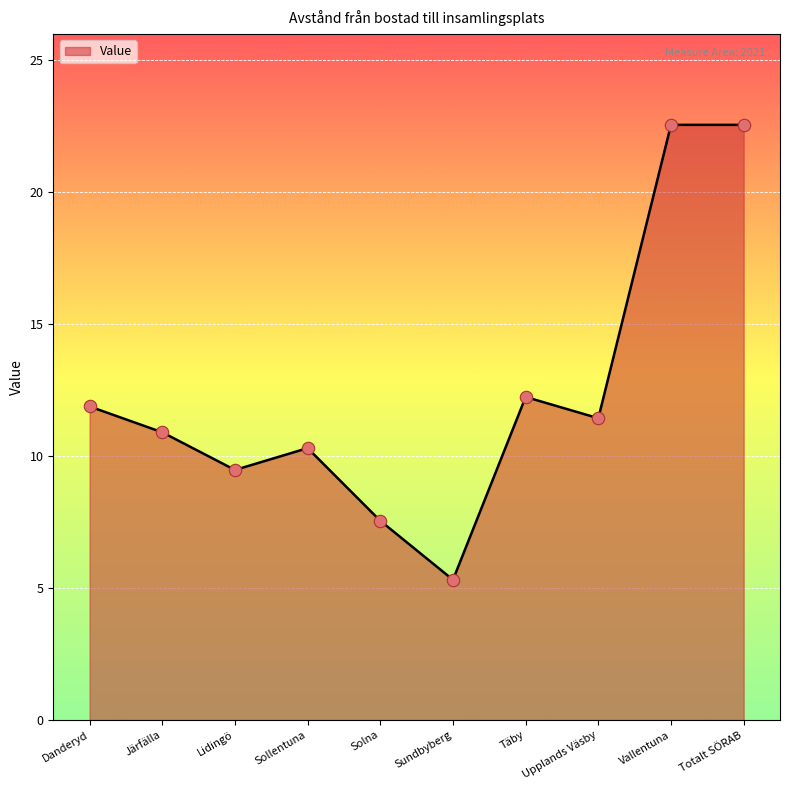

What is the ratio of the value at Täby to the value at Danderyd?

1.0